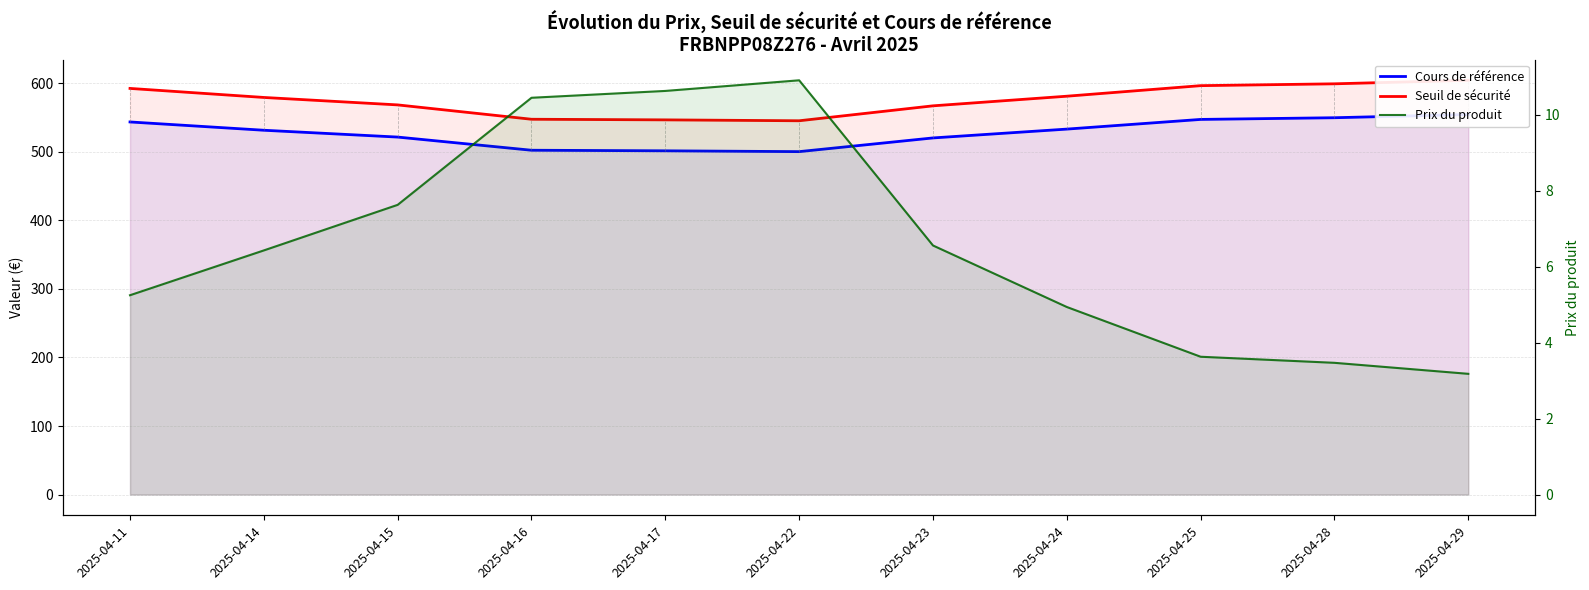

Reading left to right, transcribe all the data shown in this chart.

Cours de référence: 2025-04-11=543.6	2025-04-14=531.5	2025-04-15=521.5	2025-04-16=502.3	2025-04-17=501.5	2025-04-22=500.3	2025-04-23=520.3	2025-04-24=533.1	2025-04-25=547.3	2025-04-28=549.7	2025-04-29=554.4
Seuil de sécurité: 2025-04-11=592.5	2025-04-14=579.3	2025-04-15=568.5	2025-04-16=547.5	2025-04-17=546.6	2025-04-22=545.3	2025-04-23=567.1	2025-04-24=581.1	2025-04-25=596.5	2025-04-28=599.2	2025-04-29=604.3
Prix du produit: 2025-04-11=5.2	2025-04-14=6.4	2025-04-15=7.6	2025-04-16=10.4	2025-04-17=10.6	2025-04-22=10.9	2025-04-23=6.6	2025-04-24=4.9	2025-04-25=3.6	2025-04-28=3.5	2025-04-29=3.2